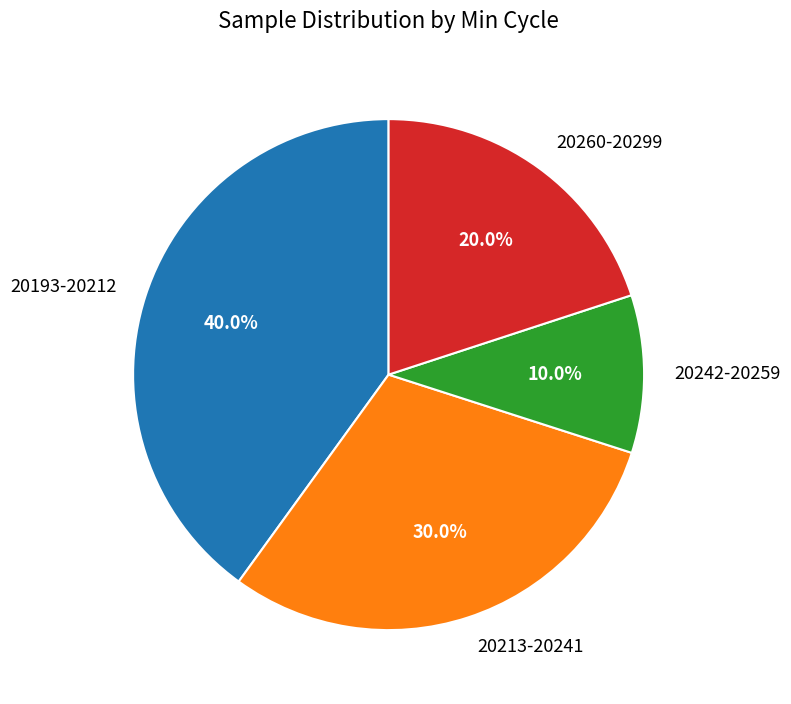

Between 20242-20259 and 20213-20241, which is larger?

20213-20241